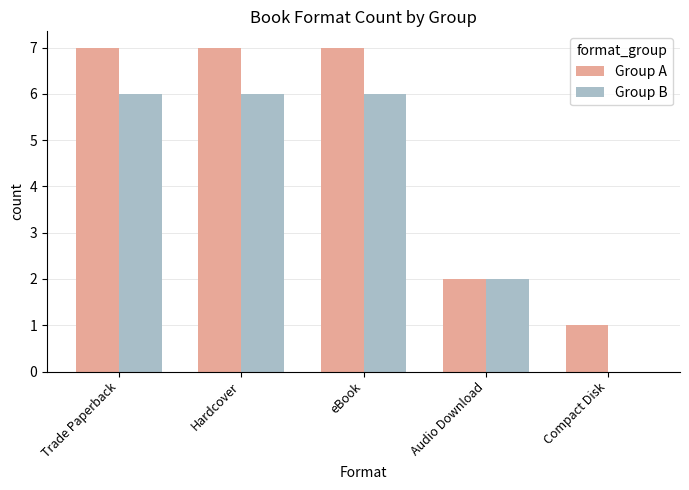

What is the total value across all series at eBook?

13